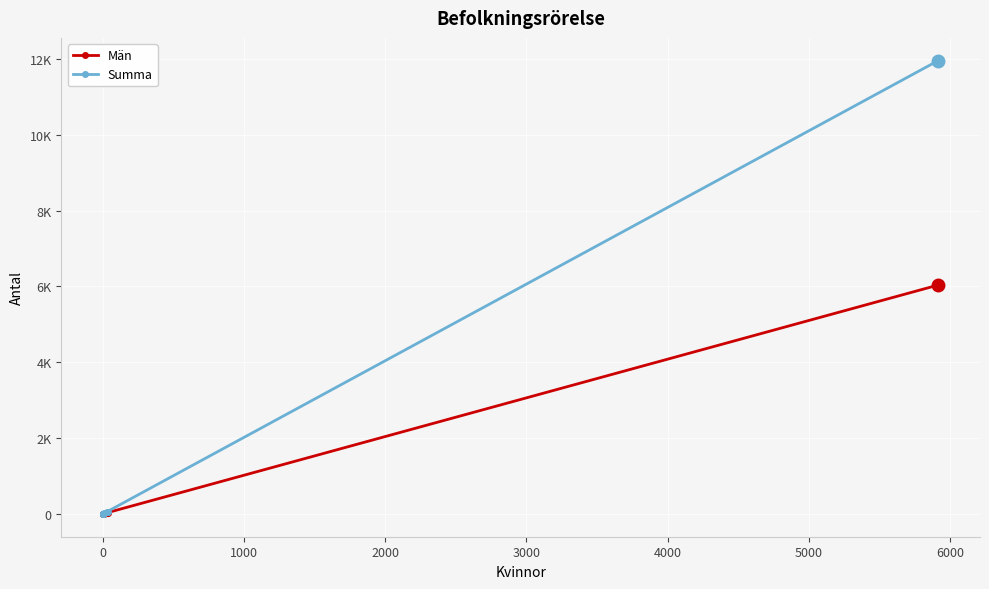

True or false: Män and Summa intersect in this chart.

False